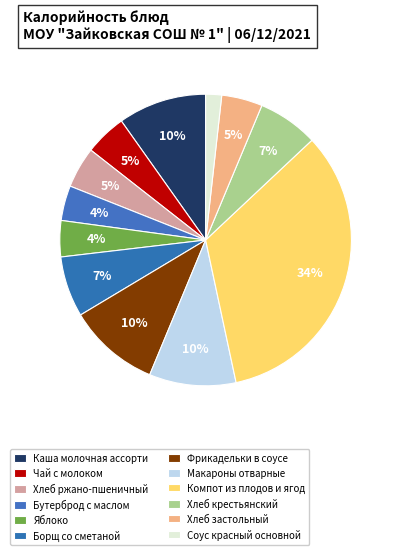

Rank the categories by value from lowest to highest.

Соус красный основной, Бутерброд с маслом, Яблоко, Хлеб застольный, Хлеб ржано-пшеничный, Чай с молоком, Хлеб крестьянский, Борщ со сметаной, Макароны отварные, Каша молочная ассорти, Фрикадельки в соусе, Компот из плодов и ягод